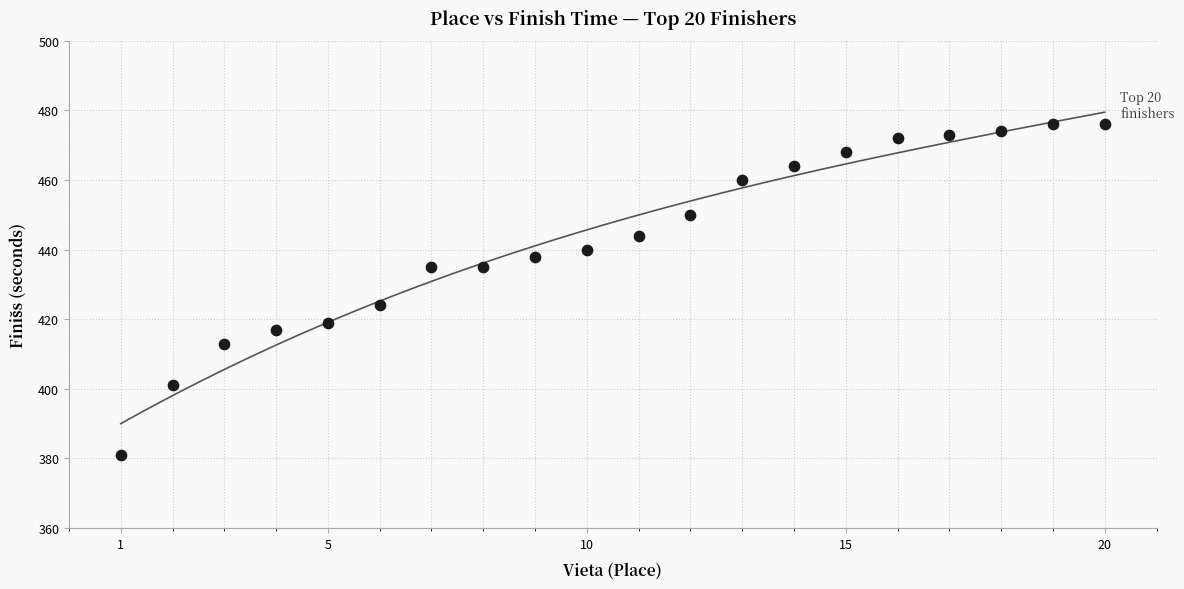

What Y value in the scatter plot is closest to 428?

424